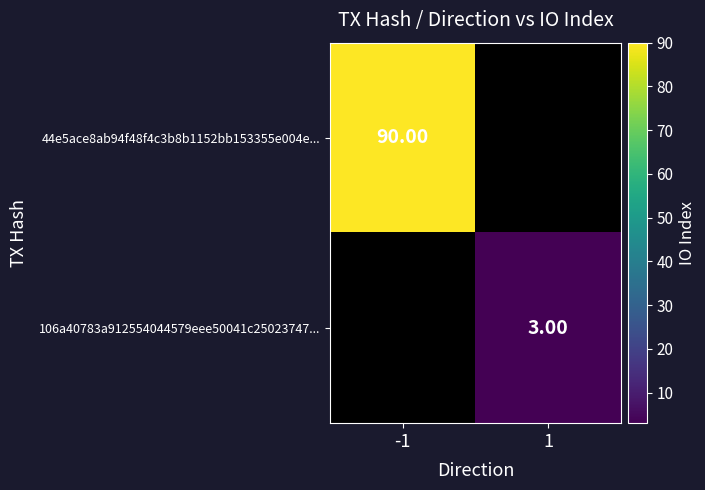

Is the value of 44e5ace8ab94f48f4c3b8b1152bb153355e004e... at -1 greater than the value of 106a40783a912554044579eee50041c25023747... at 1?

Yes